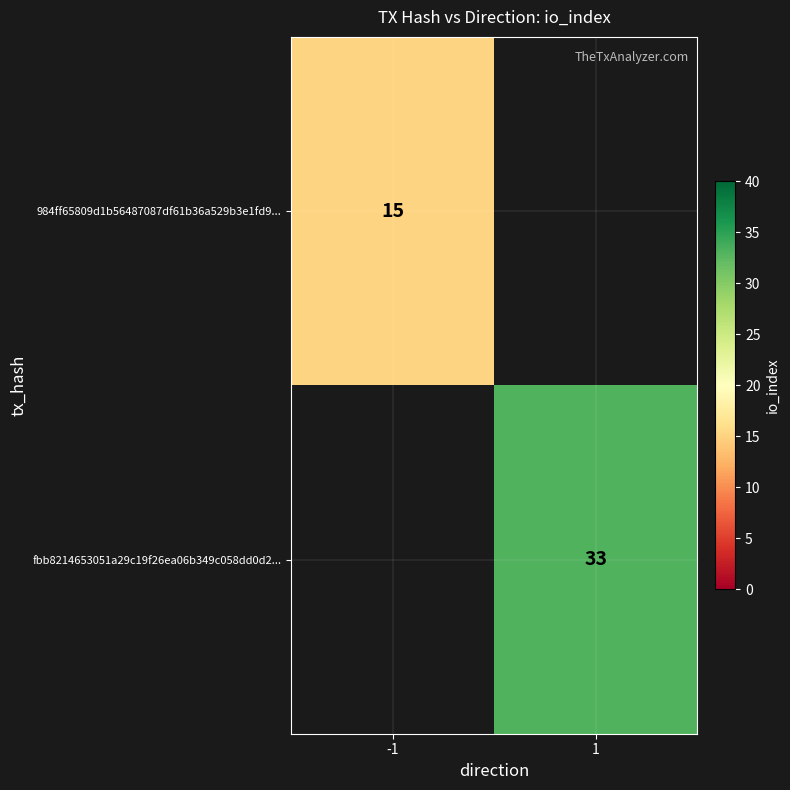

Is it true that 984ff65809d1b56487087df61b36a529b3e1fd9... equals 25.0 at -1?

False